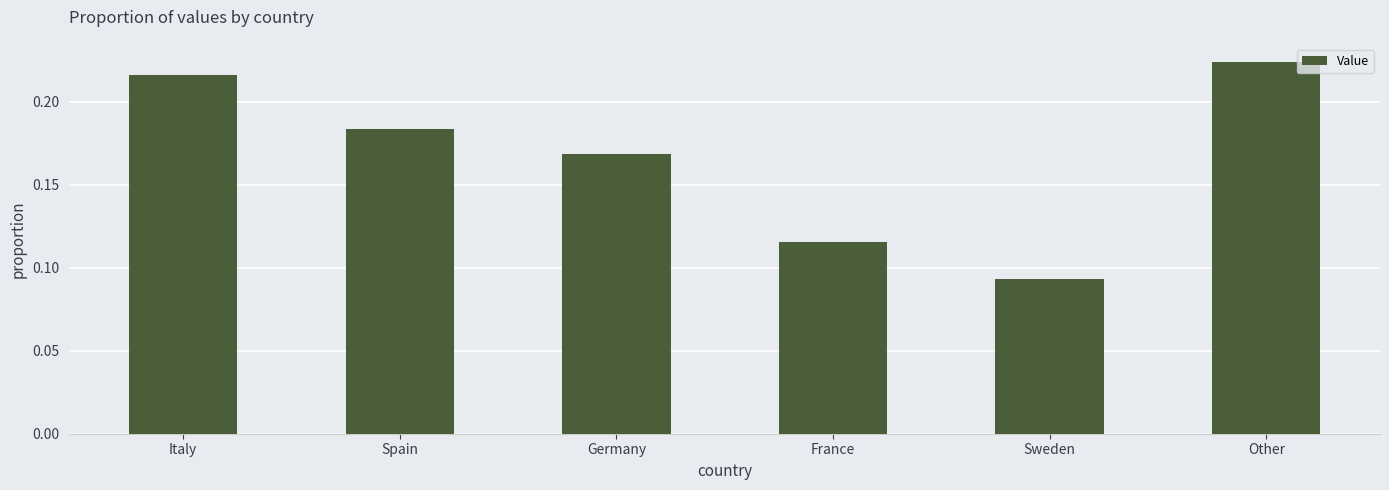

Count the values in the range 0 to 1.

6